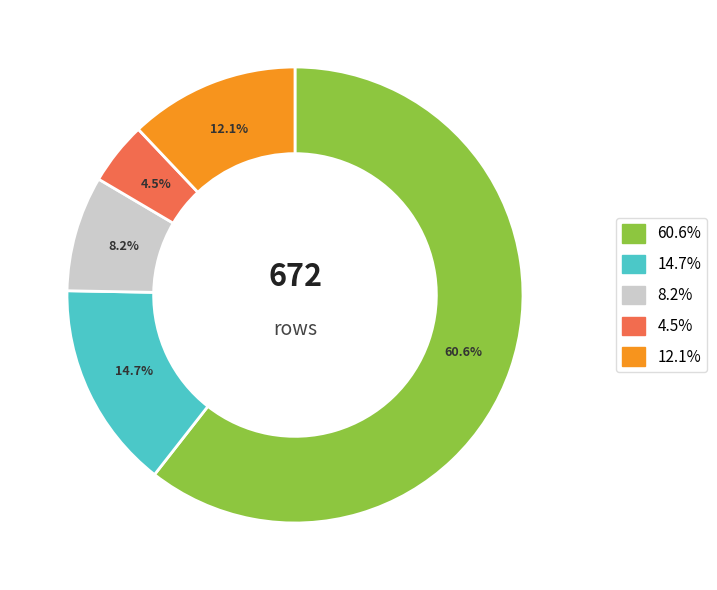

Does any single category account for the majority?

Yes